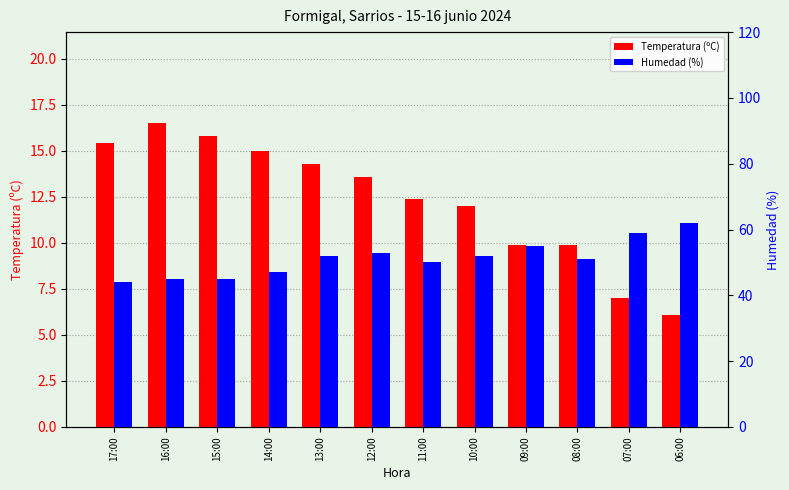

Rank the series at 06:00 from highest to lowest value.

Humedad (%), Temperatura (ºC)